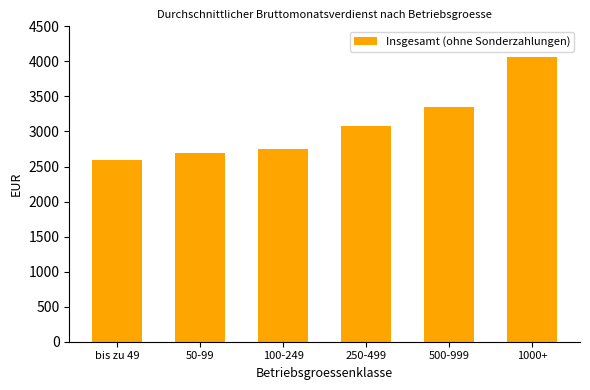

How many distinct data groups are displayed?

1